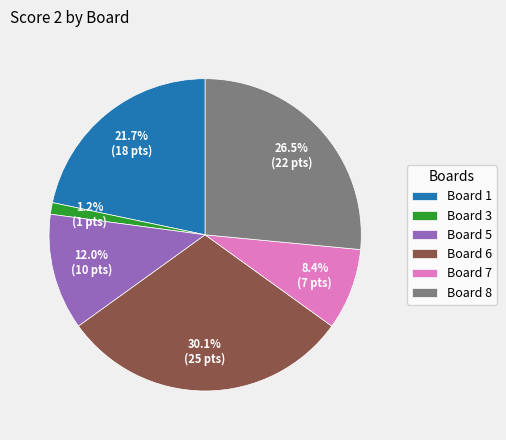

Which slice is the smallest?

Board 3